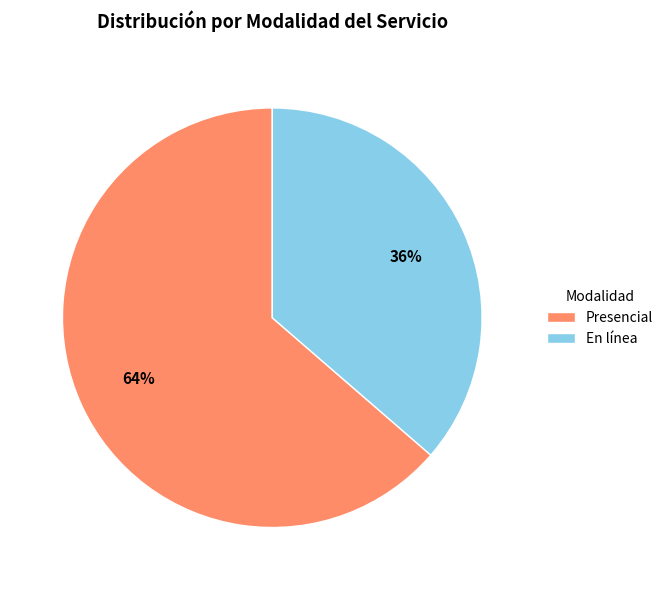

Combined, do Presencial and En línea account for over 50%?

Yes